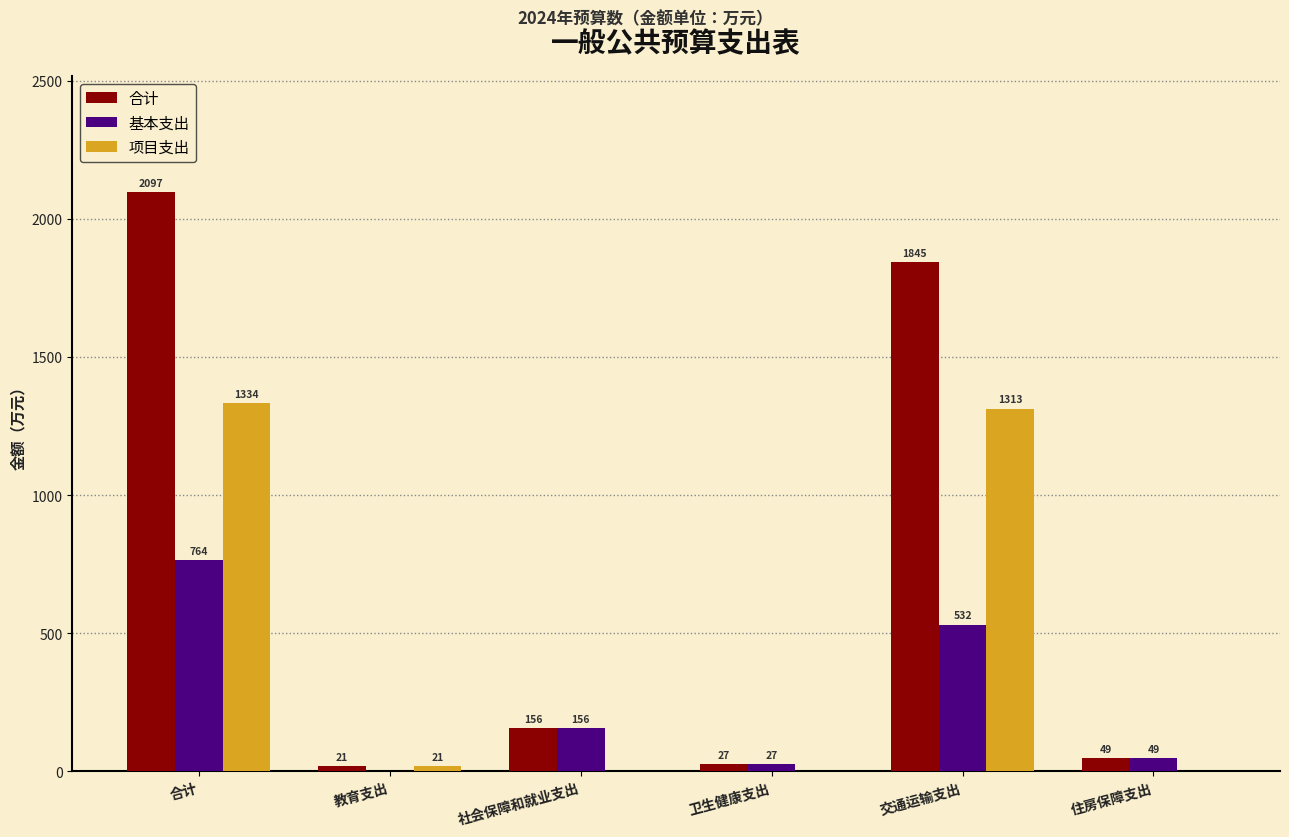

The 合计 series shows 2097.5 at 合计. True or false?

True